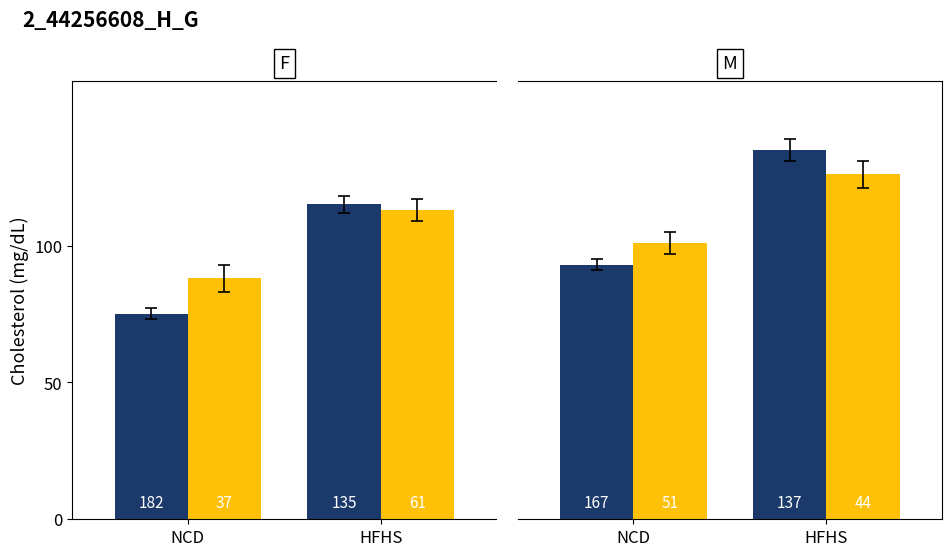

Which series has the widest spread of values?

Dark